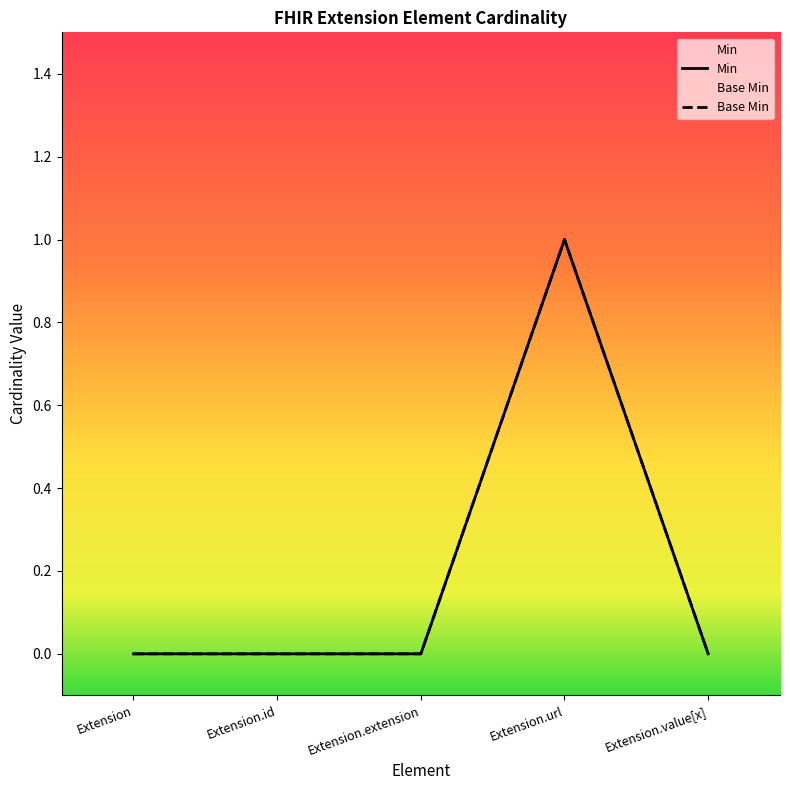

What value does the Base Min series have at Extension.url?

1